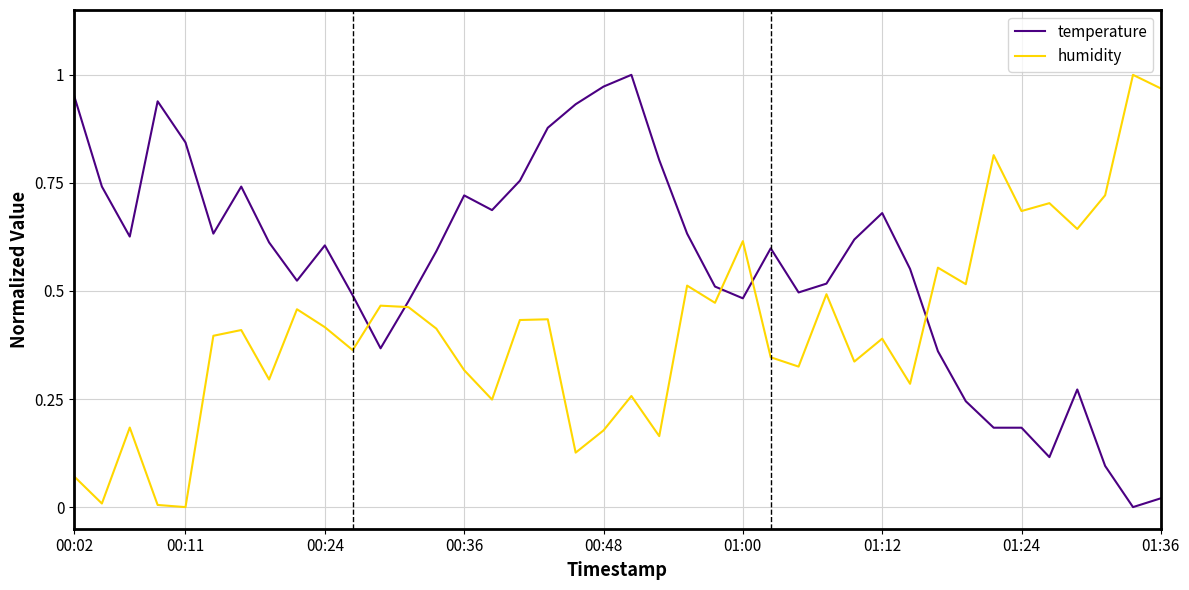

Rank the series by their average value, from lowest to highest.

humidity, temperature